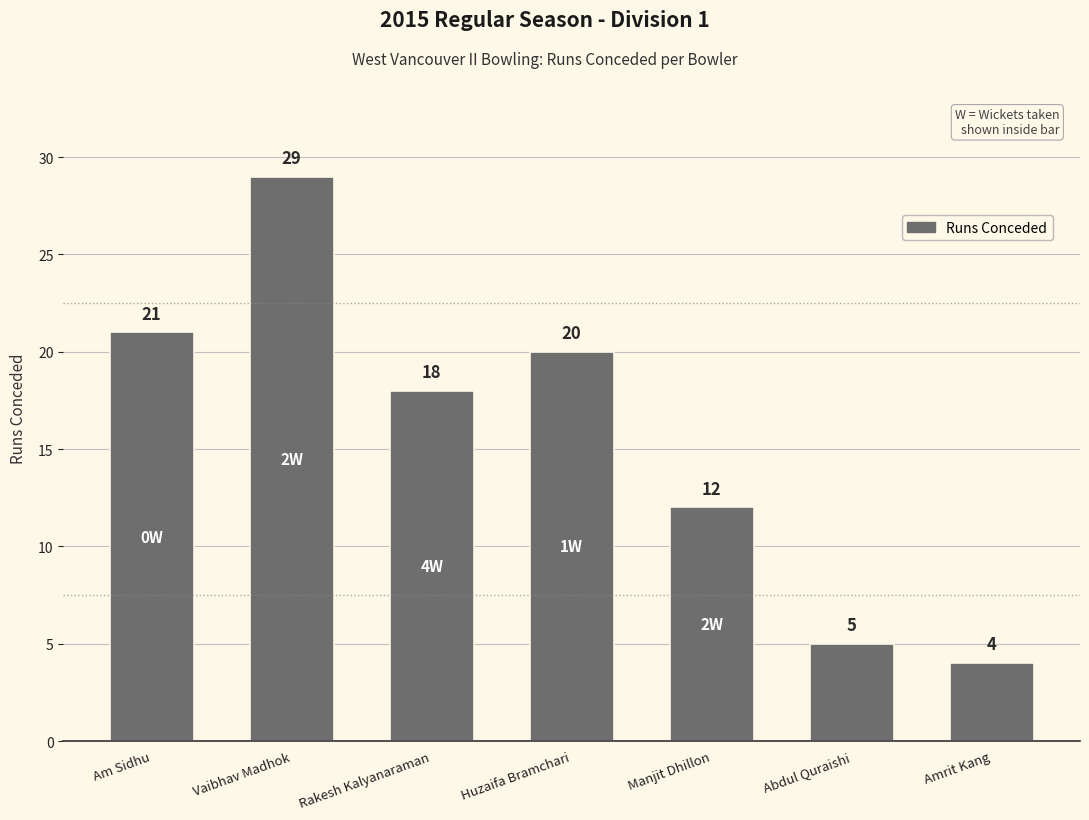

List the labels in order of value, smallest first.

Amrit Kang, Abdul Quraishi, Manjit Dhillon, Rakesh Kalyanaraman, Huzaifa Bramchari, Am Sidhu, Vaibhav Madhok